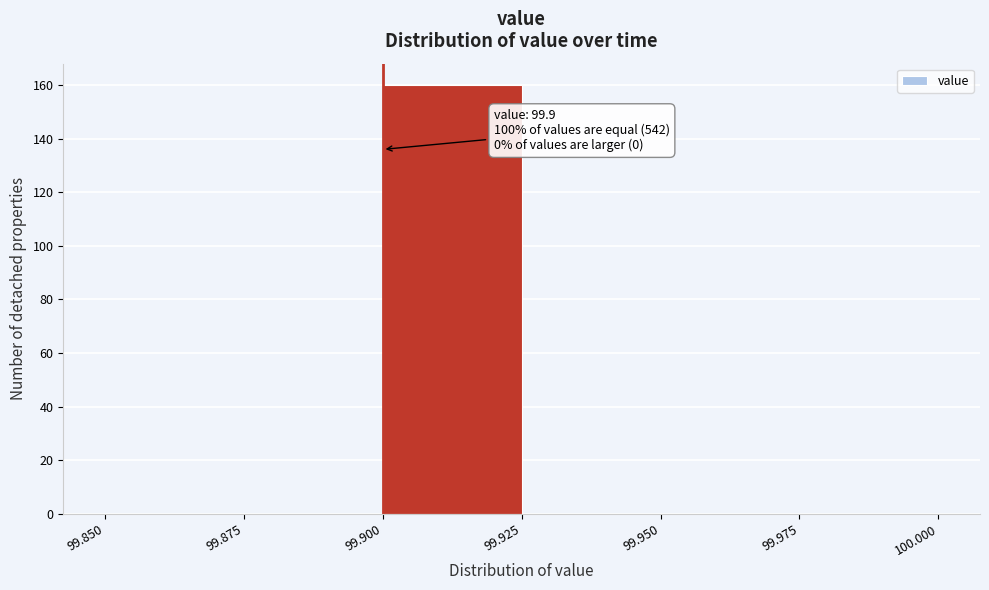

Which range on the x-axis has the tallest bar?

99.900 to 99.925